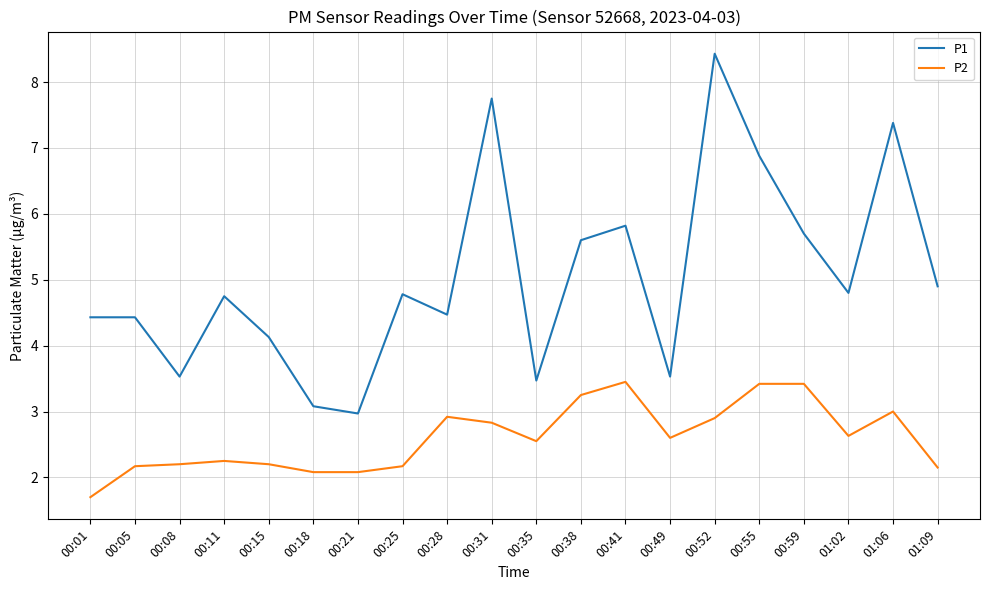

The P1 series shows 8.1 at 01:09. True or false?

False